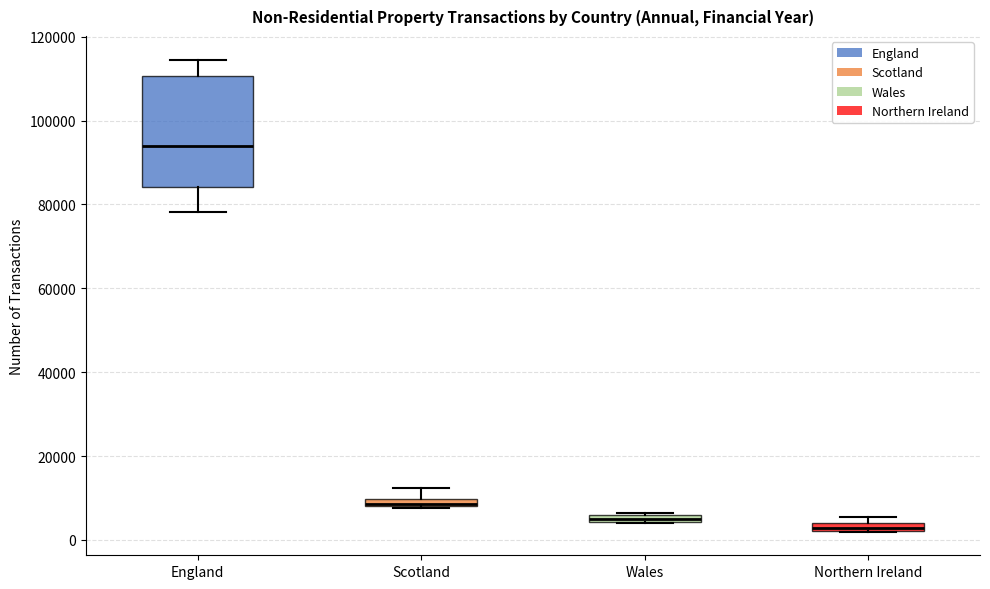

Which box's median line is the lowest?

Northern Ireland